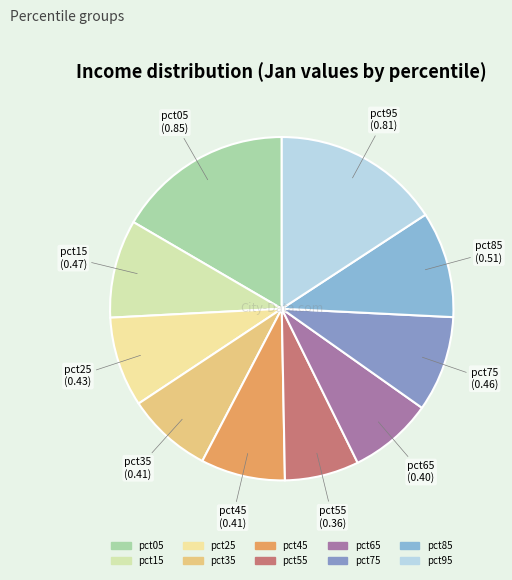

Combined, do pct25 and pct75 account for over 50%?

No